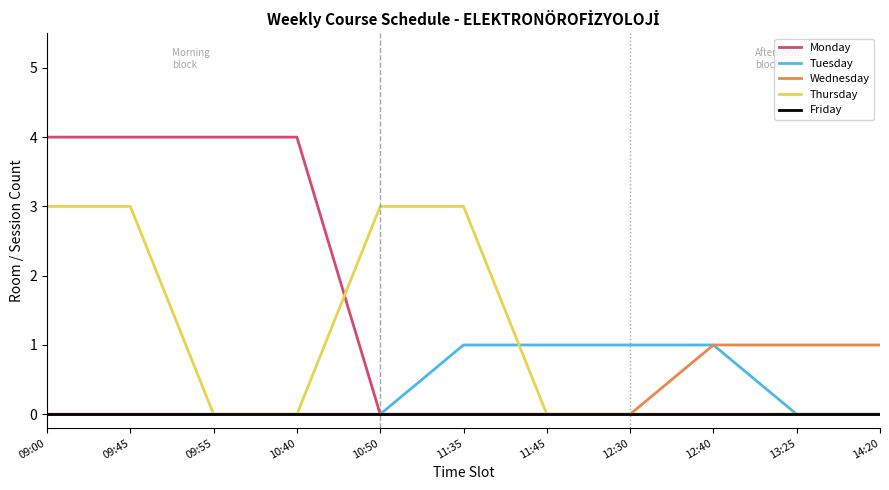

Does the chart have visible grid lines?

No